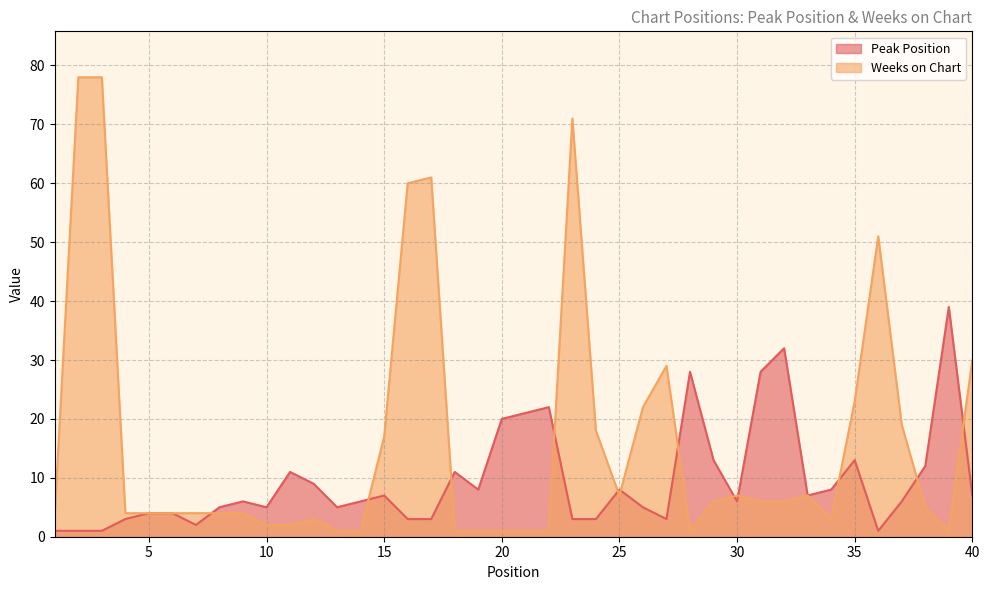

Rank the series at 16 from highest to lowest value.

Weeks on Chart, Peak Position